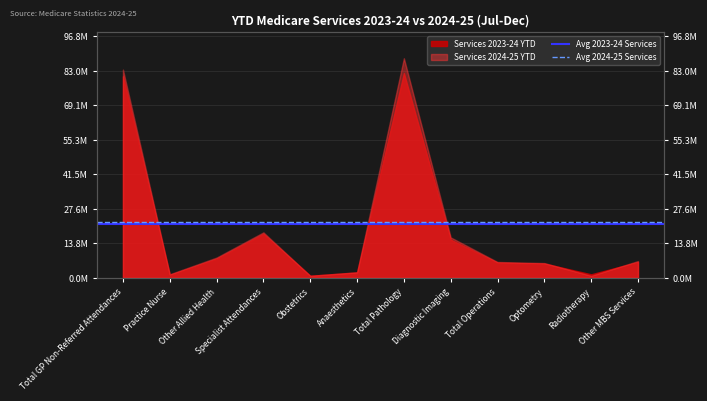

What is the maximum value for Avg 2024-25 Services?

22319622.3